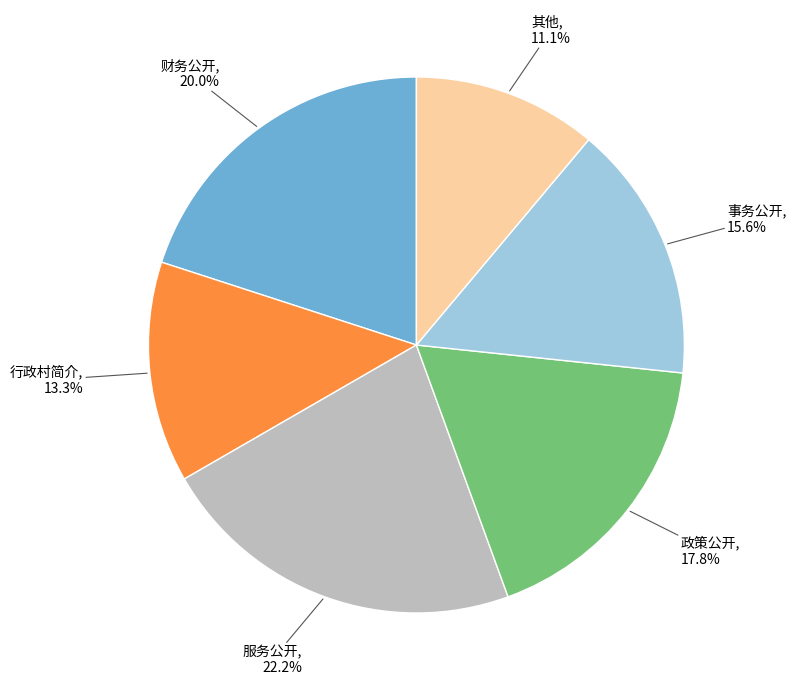

Does any single category account for the majority?

No